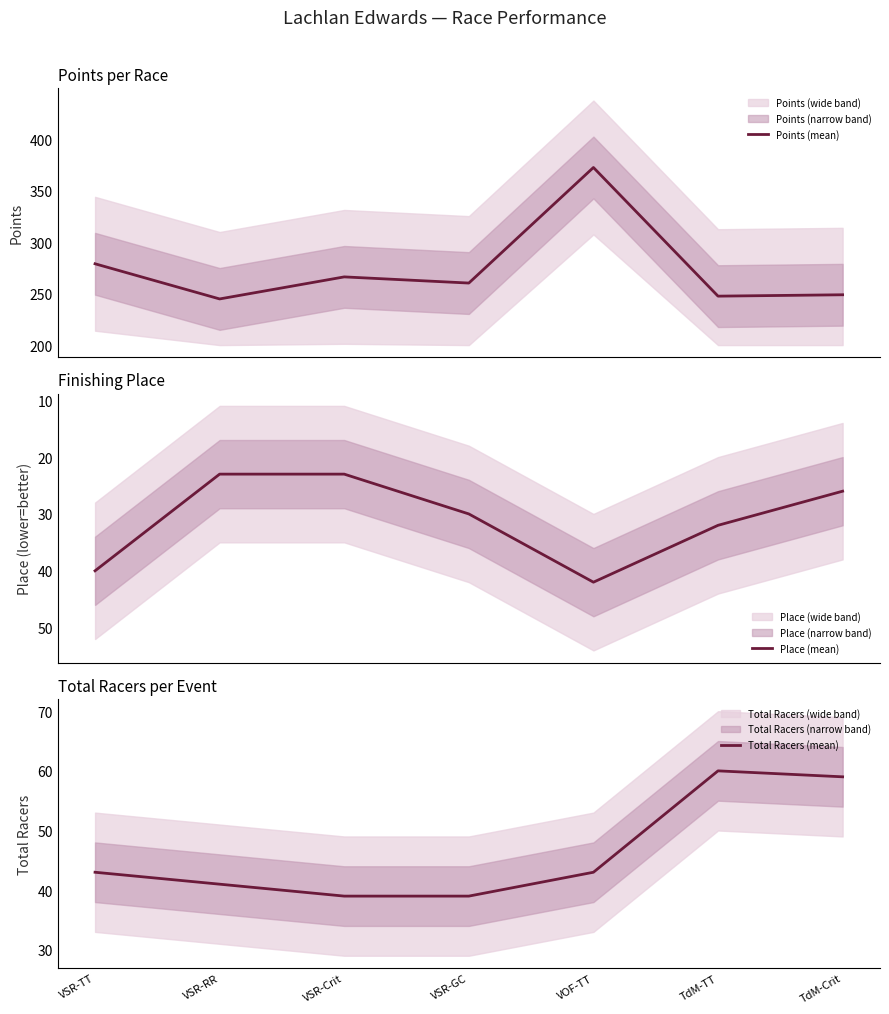

Rank the series at TdM-TT from highest to lowest value.

Points (mean), Total Racers (mean), Place (mean)